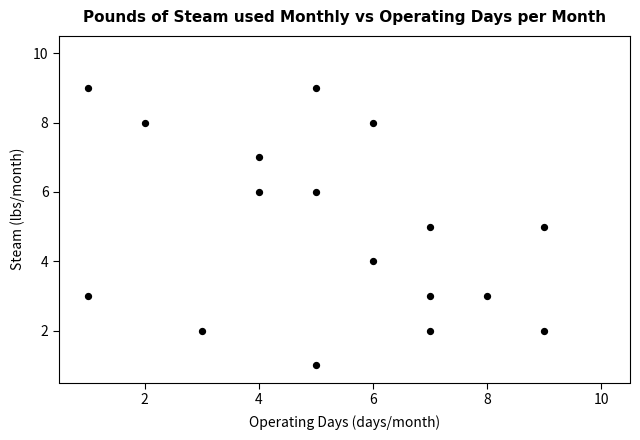

What is the range of X values (max minus min)?

8